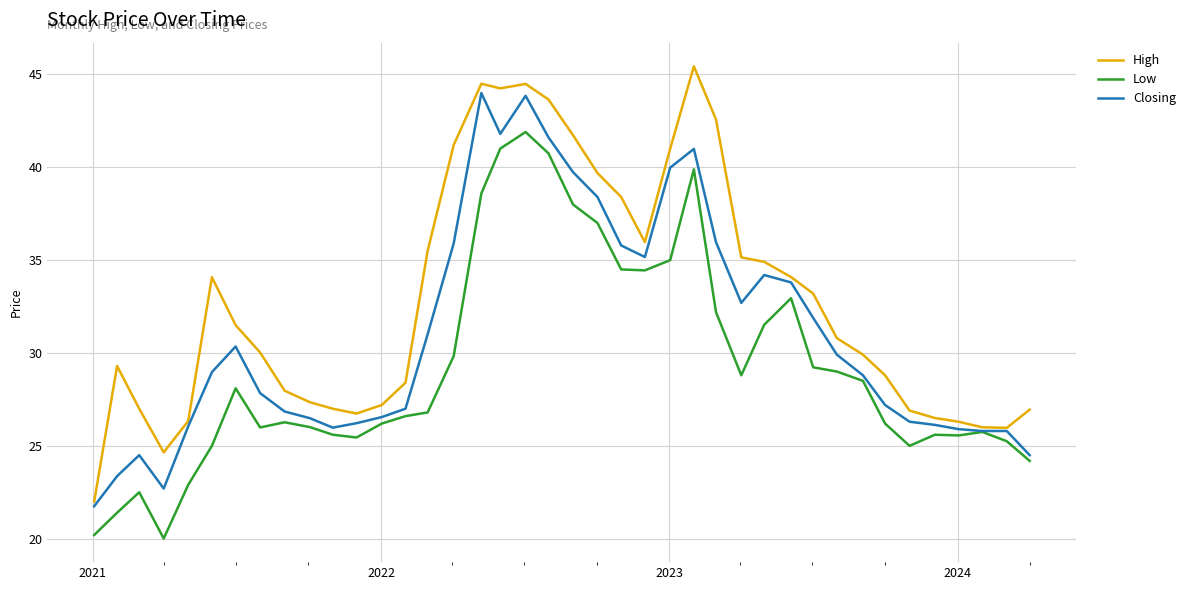

Does the chart have visible grid lines?

Yes